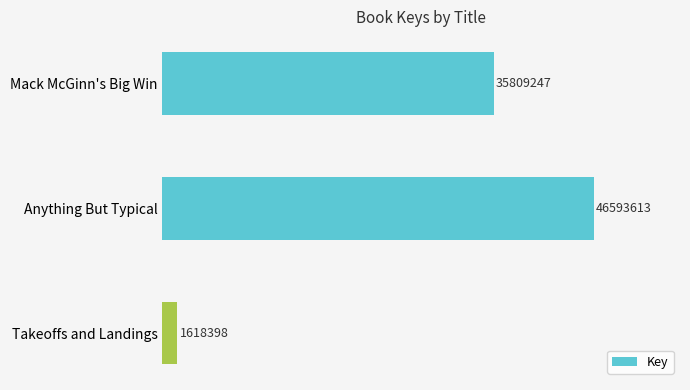

Does the chart contain any negative values?

No